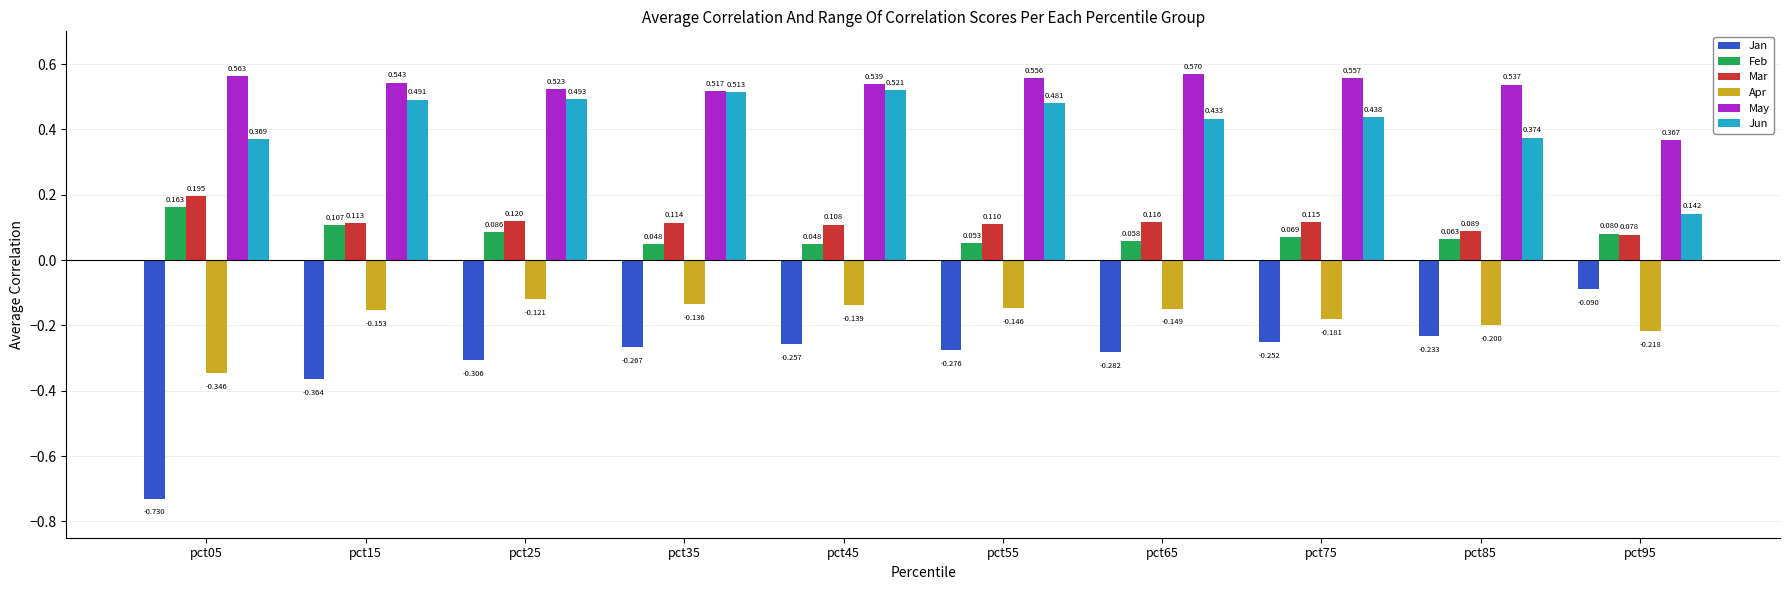

The value of Jun at pct55 is 0.7. True or false?

False